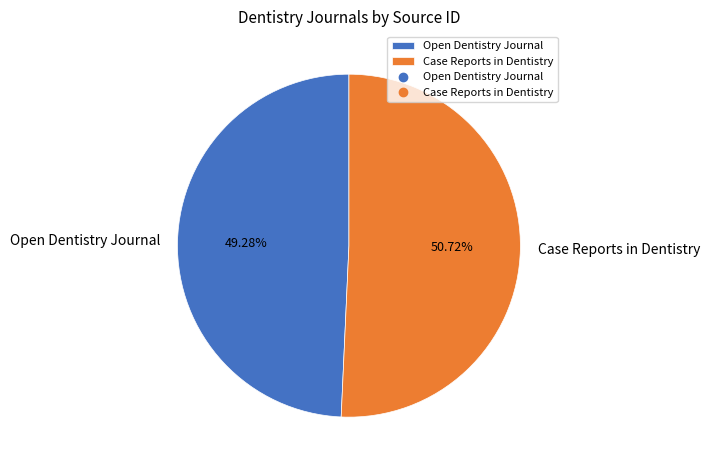

How much of the chart is everything except Case Reports in Dentistry?

49.3%